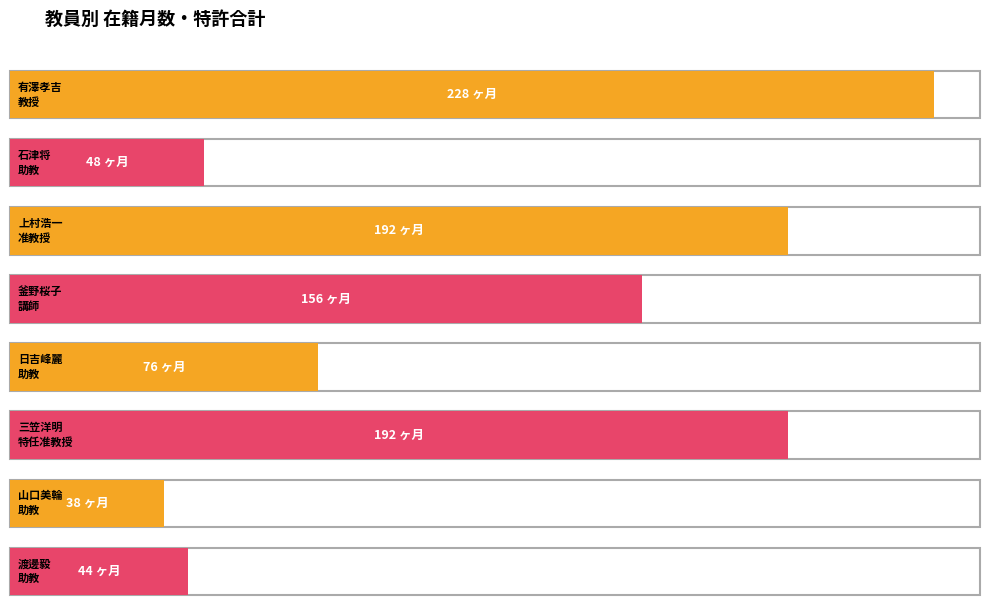

Count the number of categories in the chart.

8